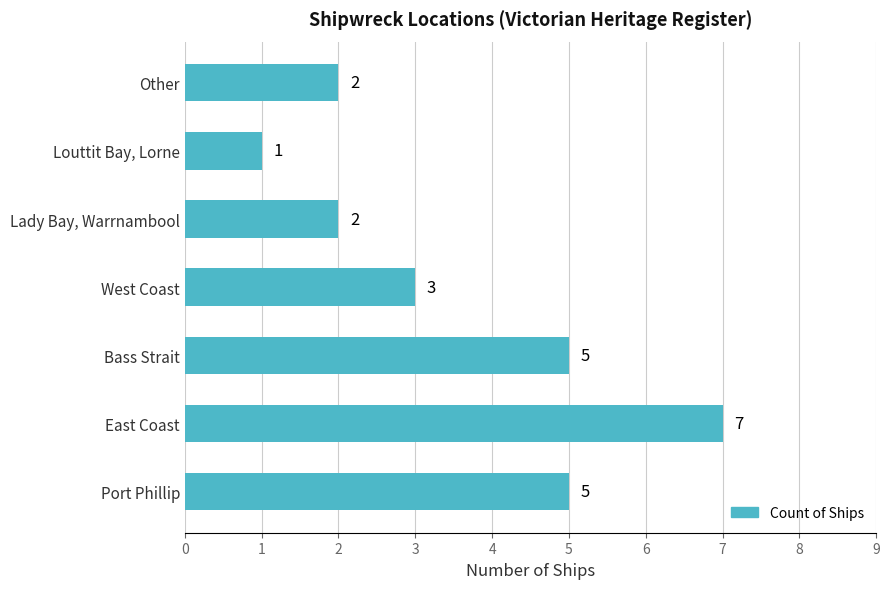

What is the ratio of the value at Louttit Bay, Lorne to the value at West Coast?

0.3